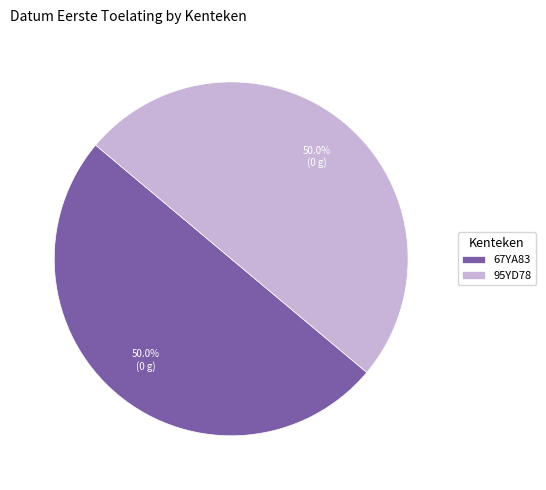

The 67YA83 slice represents 55% of the pie. True or false?

False